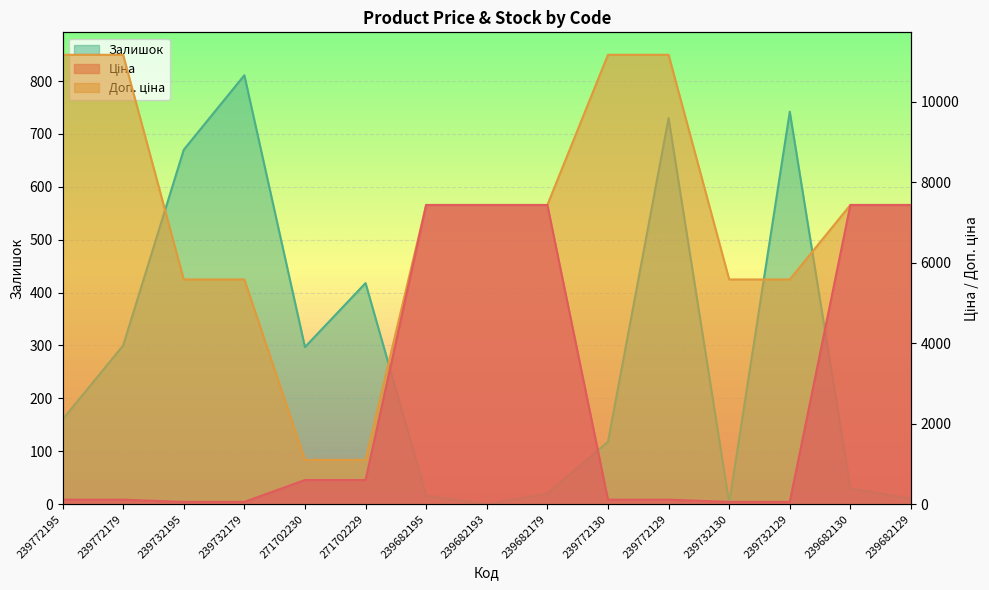

True or false: Залишок and Ціна intersect in this chart.

True